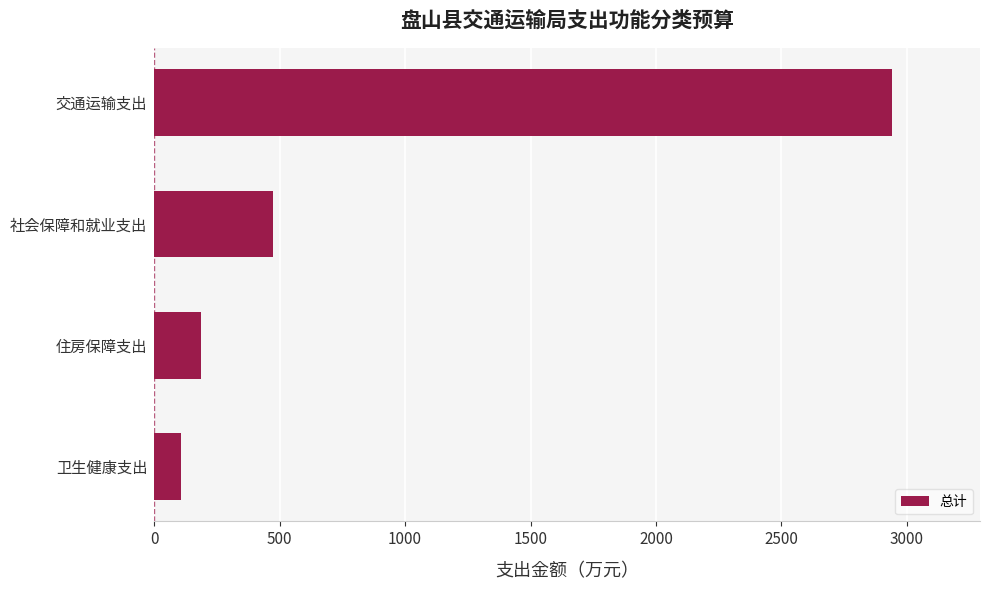

At which category does the chart reach its minimum across all series?

卫生健康支出